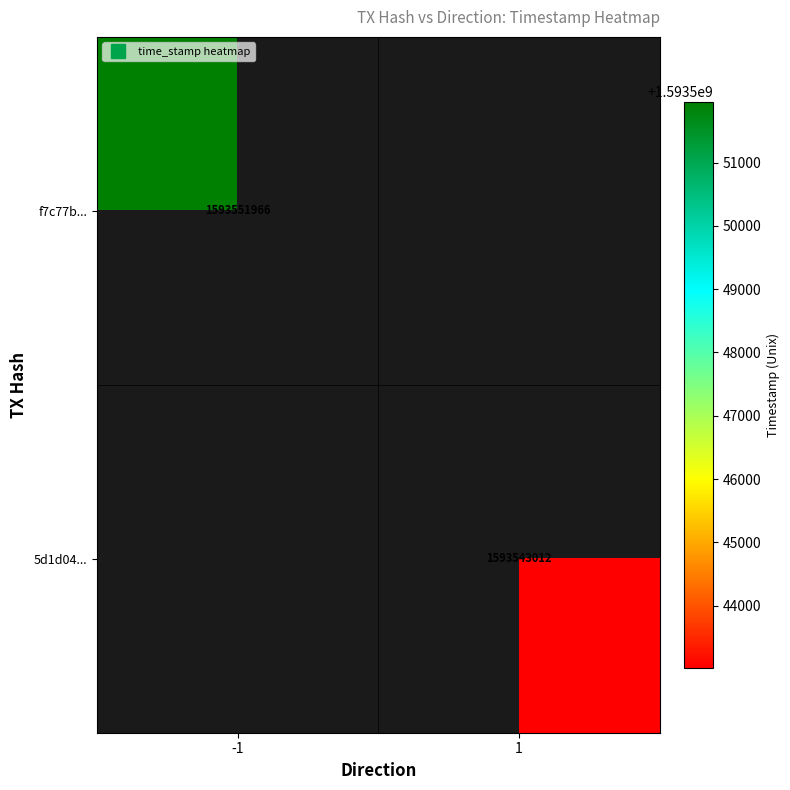

Rank the categories by 5d1d04... value from highest to lowest.

1, -1